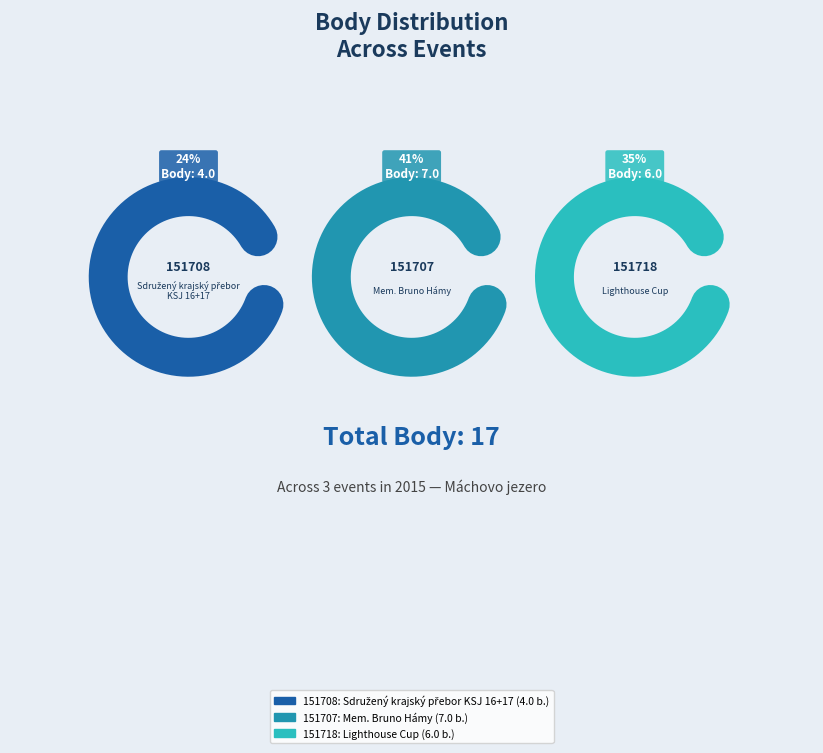

How many segments does this pie chart have?

3